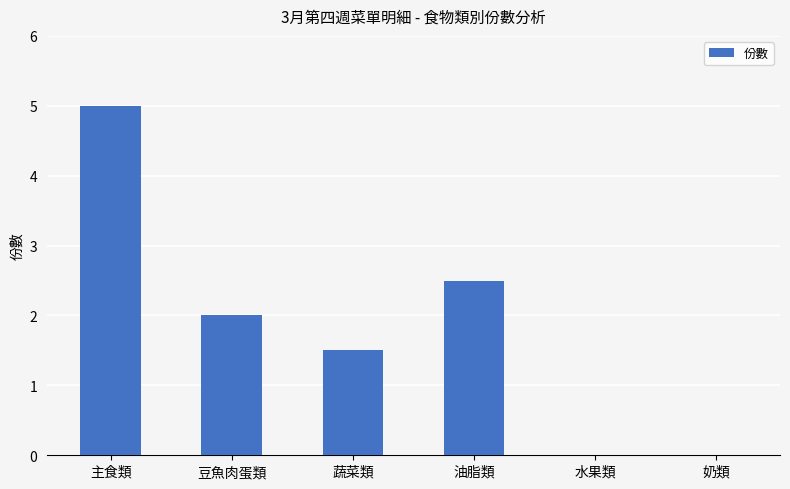

Which has a higher value, 蔬菜類 or 主食類?

主食類